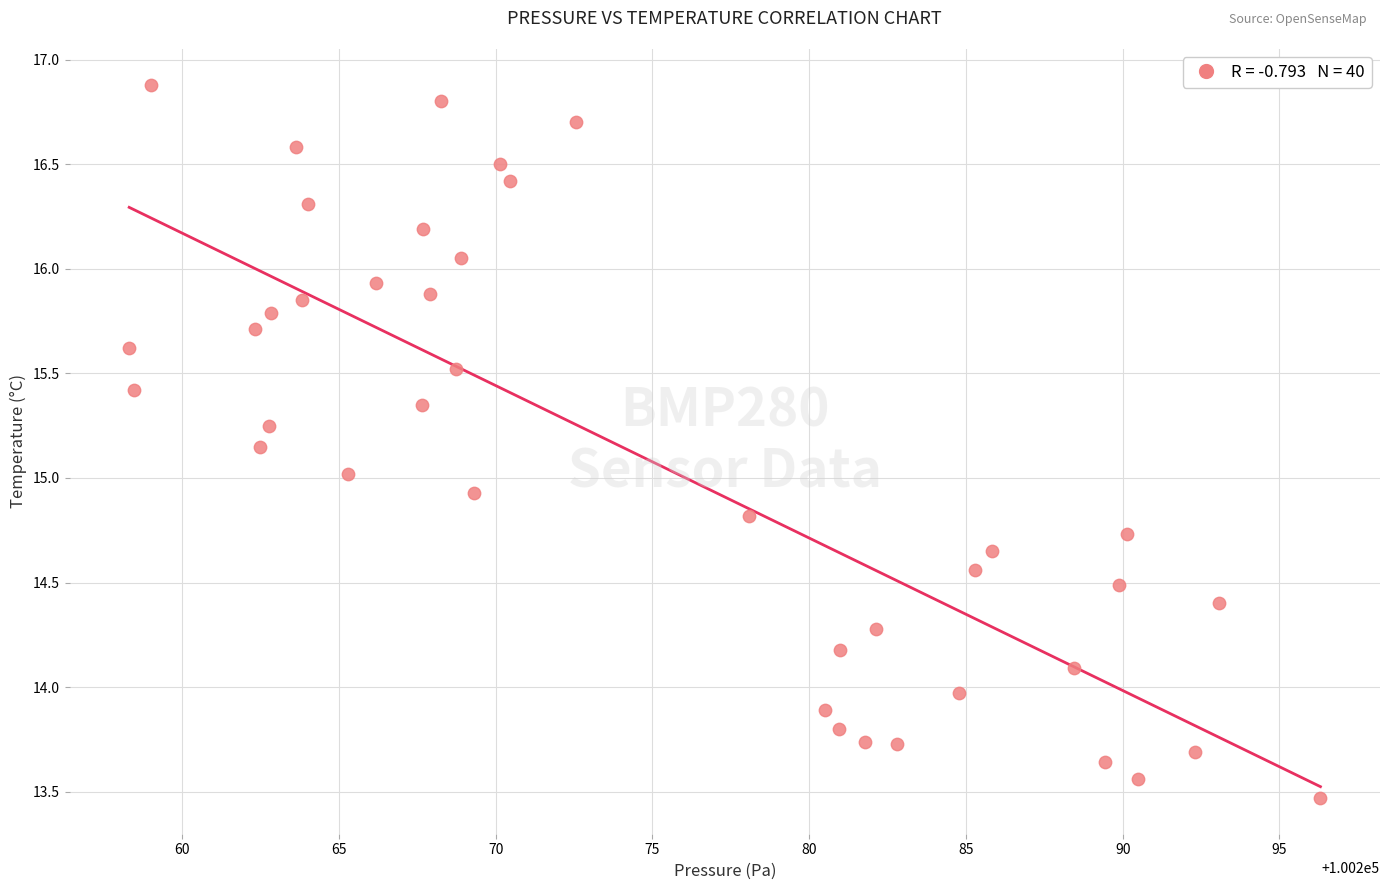

What is the range of Y values (max minus min)?

3.4